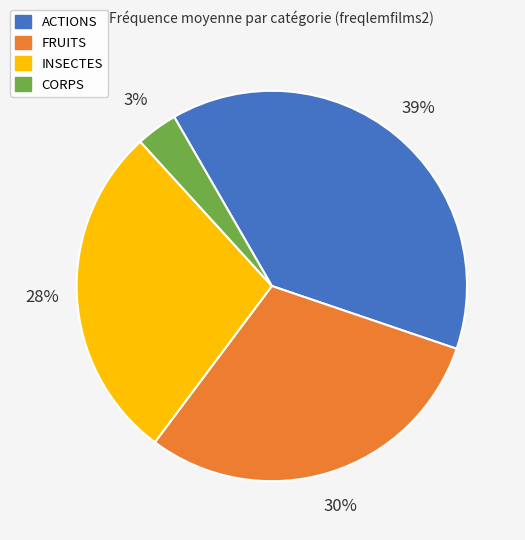

Does any single category account for the majority?

No